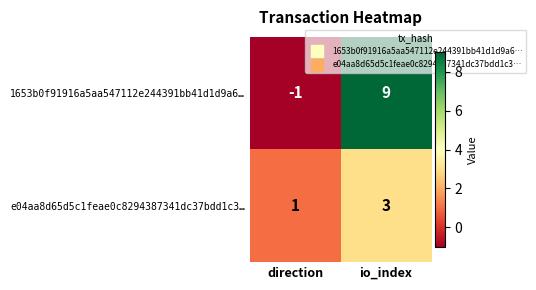

Rank the series by their average value, from lowest to highest.

e04aa8d65d5c1feae0c8294387341dc37bdd1c3…, 1653b0f91916a5aa547112e244391bb41d1d9a6…